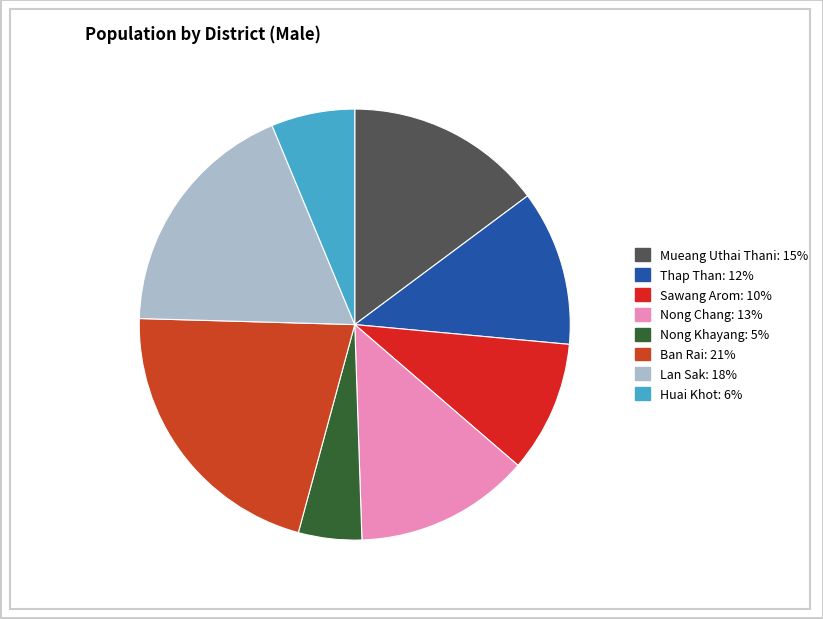

Is there any slice that represents more than half of the pie?

No